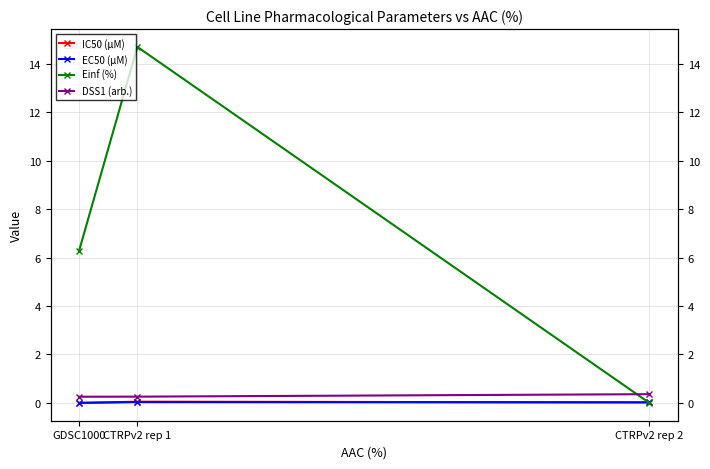

At GDSC1000, list the series in order from smallest to largest.

EC50 (µM), IC50 (µM), DSS1 (arb.), Einf (%)